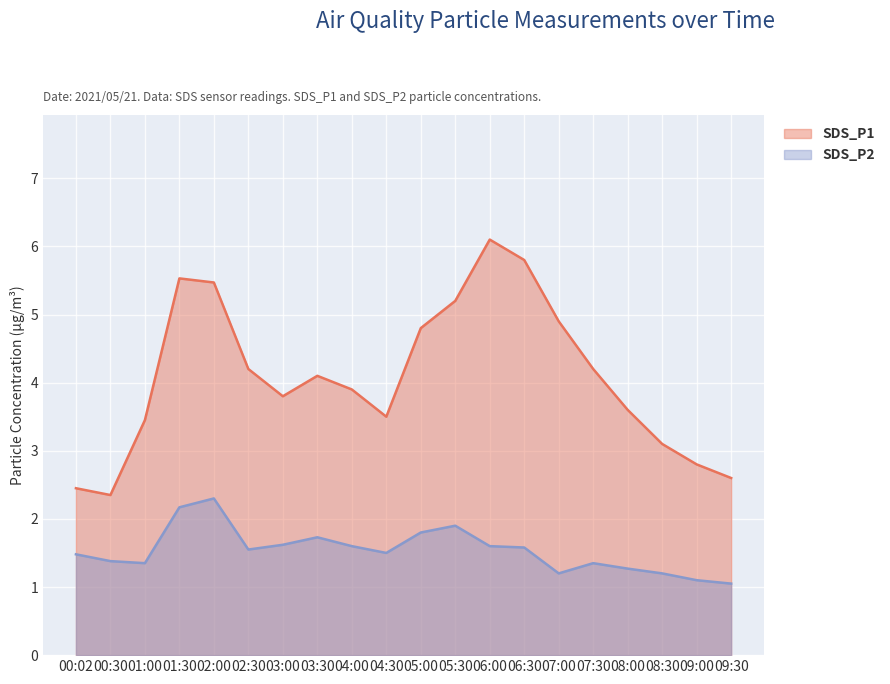

True or false: SDS_P1 has a value of 3.1 at 08:30.

True